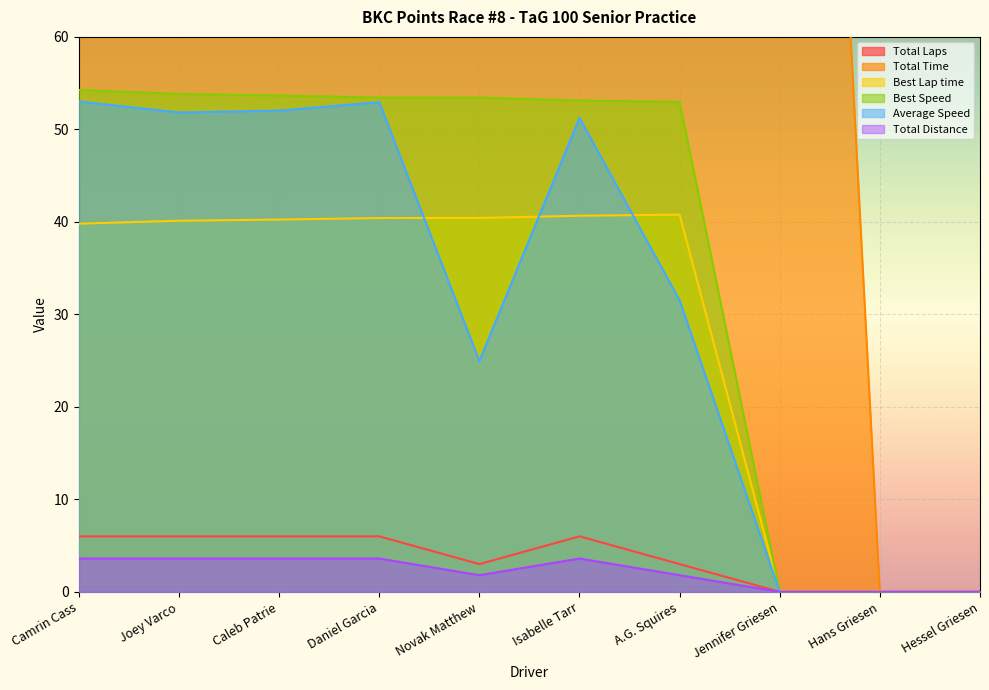

What is the maximum value for Average Speed?

53.0